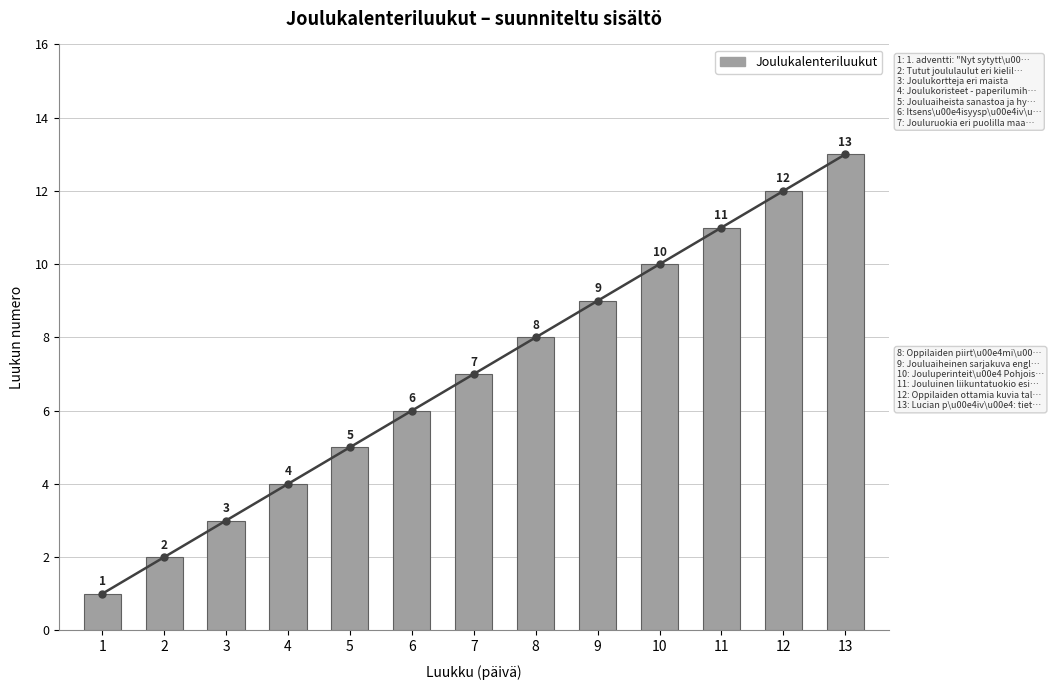

Where is the data nearest to the value 7?

7